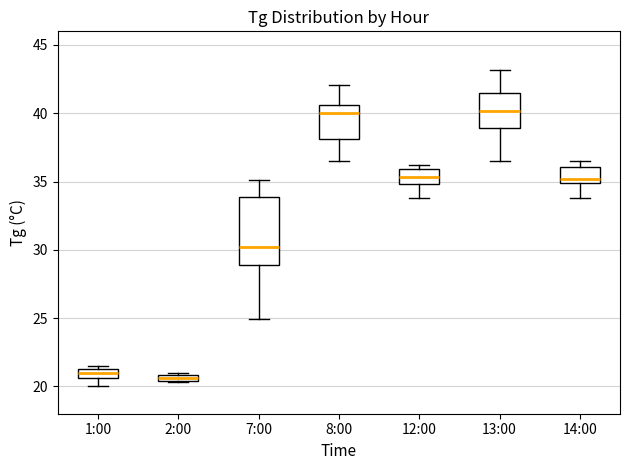

Which box is the tallest, from its lower edge to its upper edge?

7:00